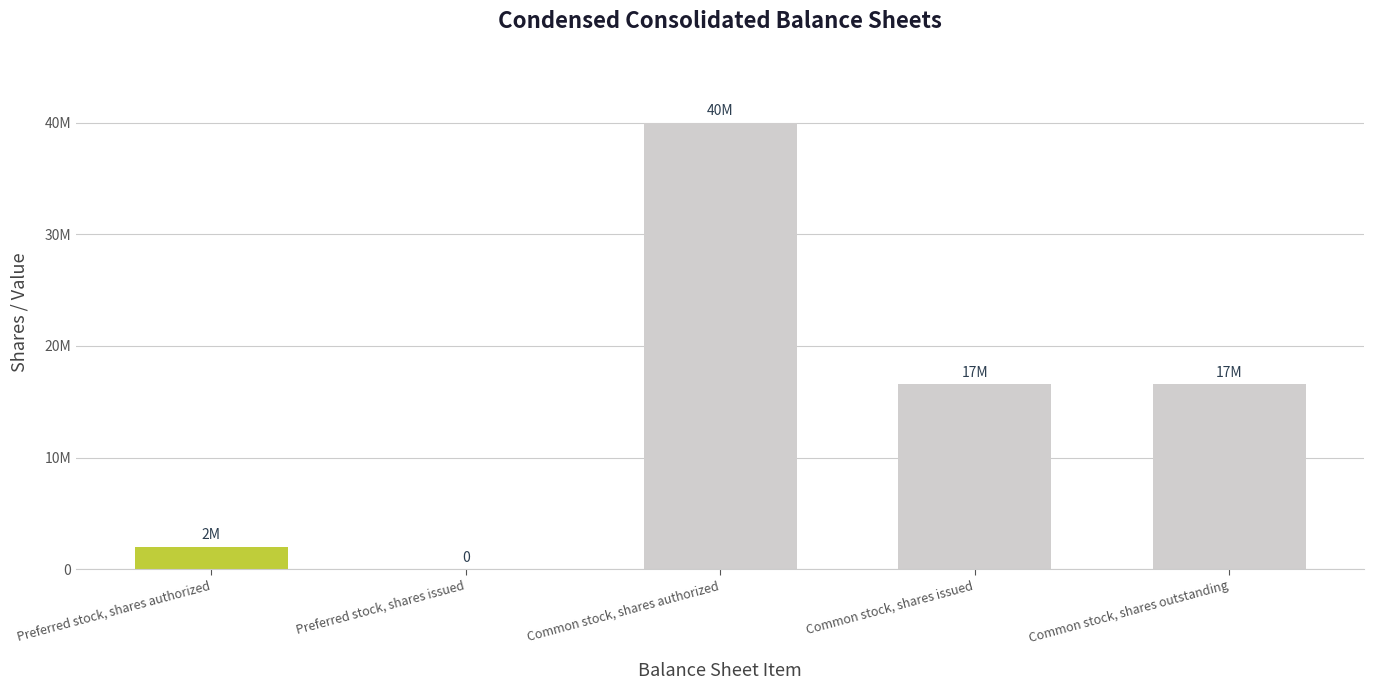

Which category has the lowest value across all series?

Preferred stock, shares issued